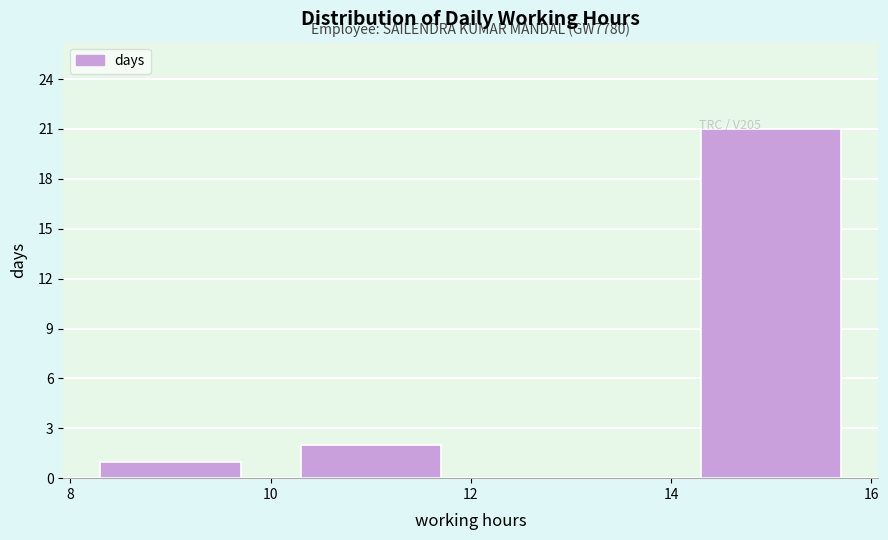

Over which range of the x-axis is the bar tallest?

14 to 16